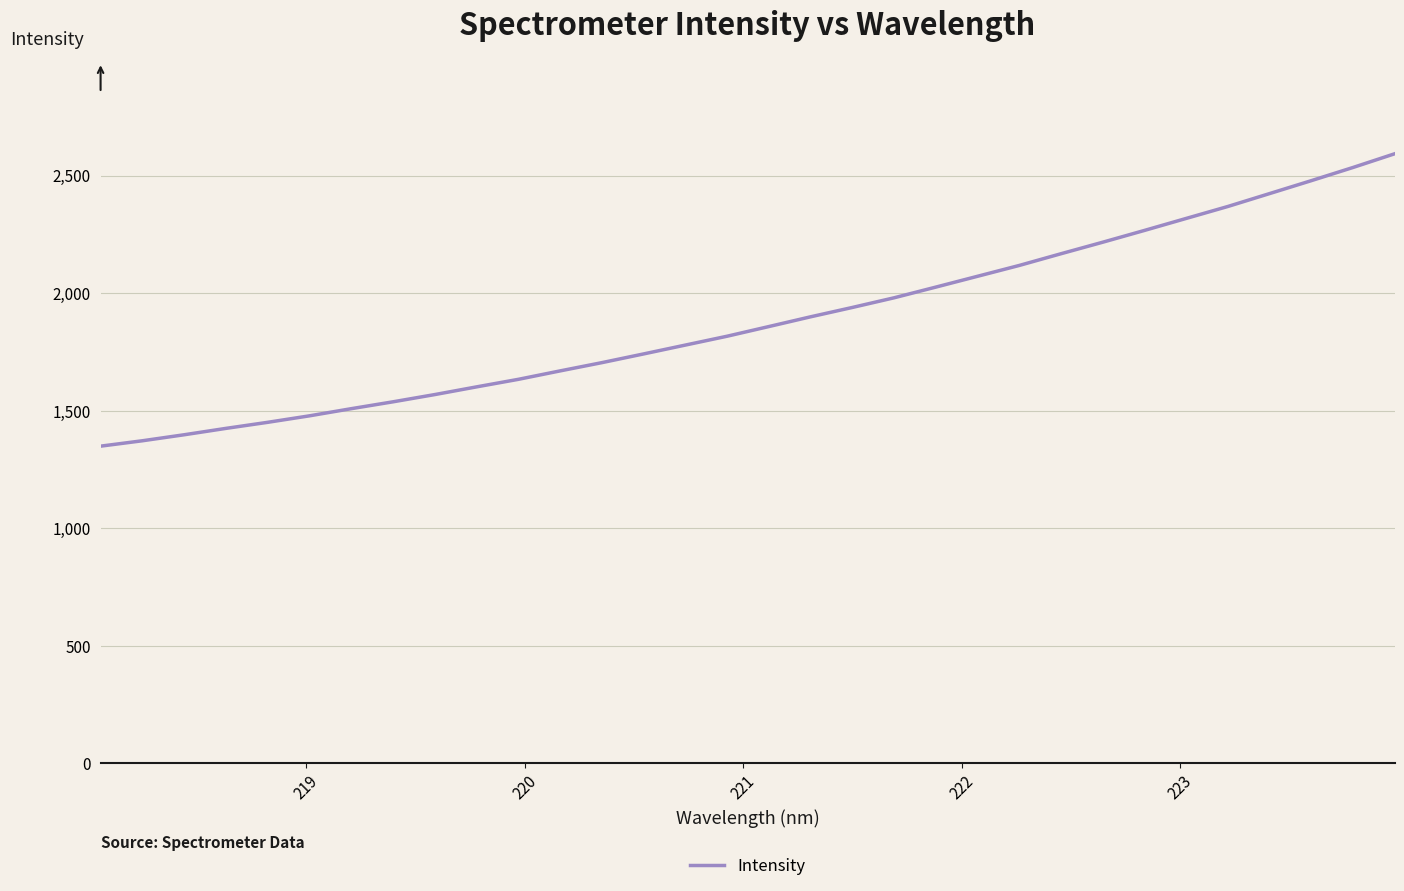

What is the minimum value shown in the chart?

1348.7